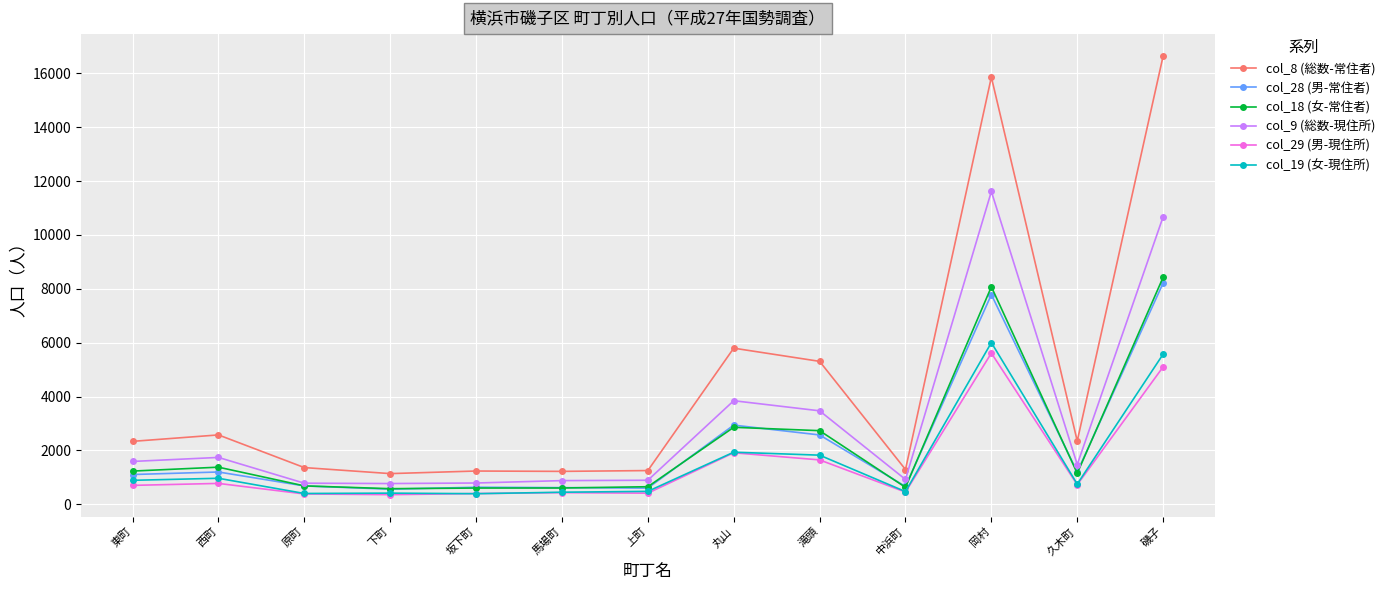

Which series has the largest total across all categories?

col_8 (総数-常住者)